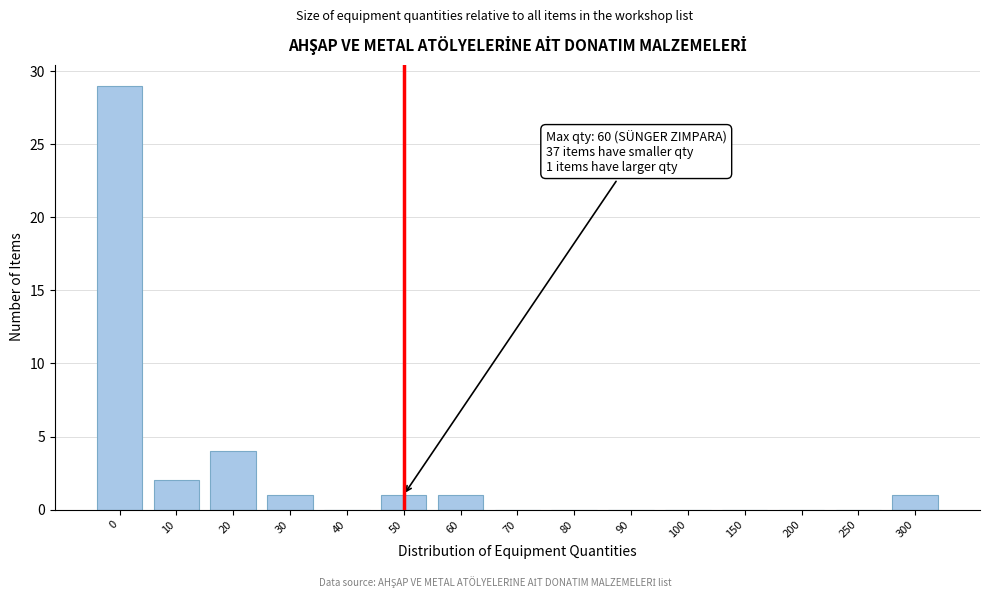

Reading left to right, list all the values displayed in this chart.

0=29	10=2	20=4	30=1	40=0	50=1	60=1	70=0	80=0	90=0	100=0	150=0	200=0	250=0	300=1